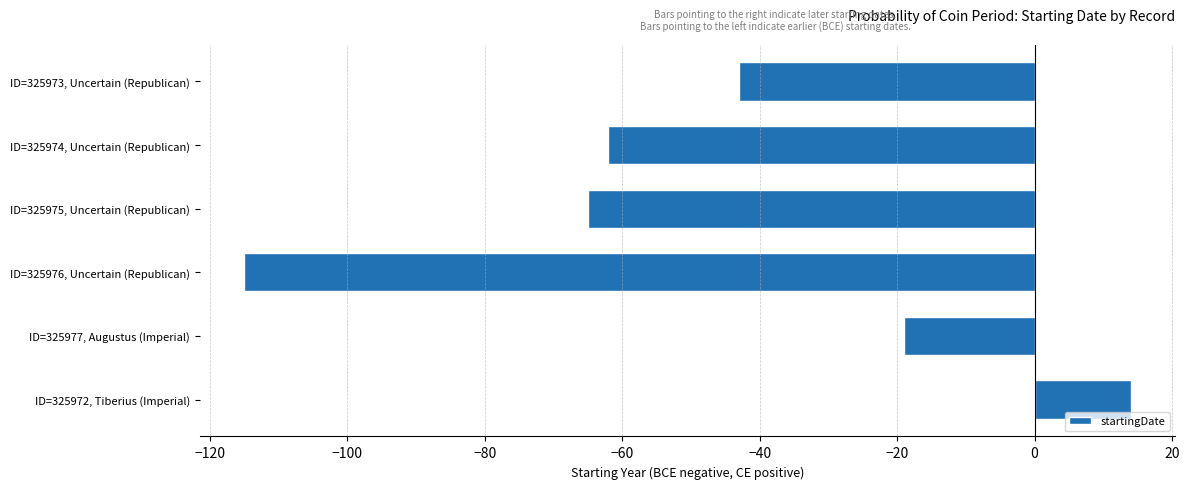

Between ID=325974, Uncertain (Republican) and ID=325975, Uncertain (Republican), which is larger?

ID=325974, Uncertain (Republican)